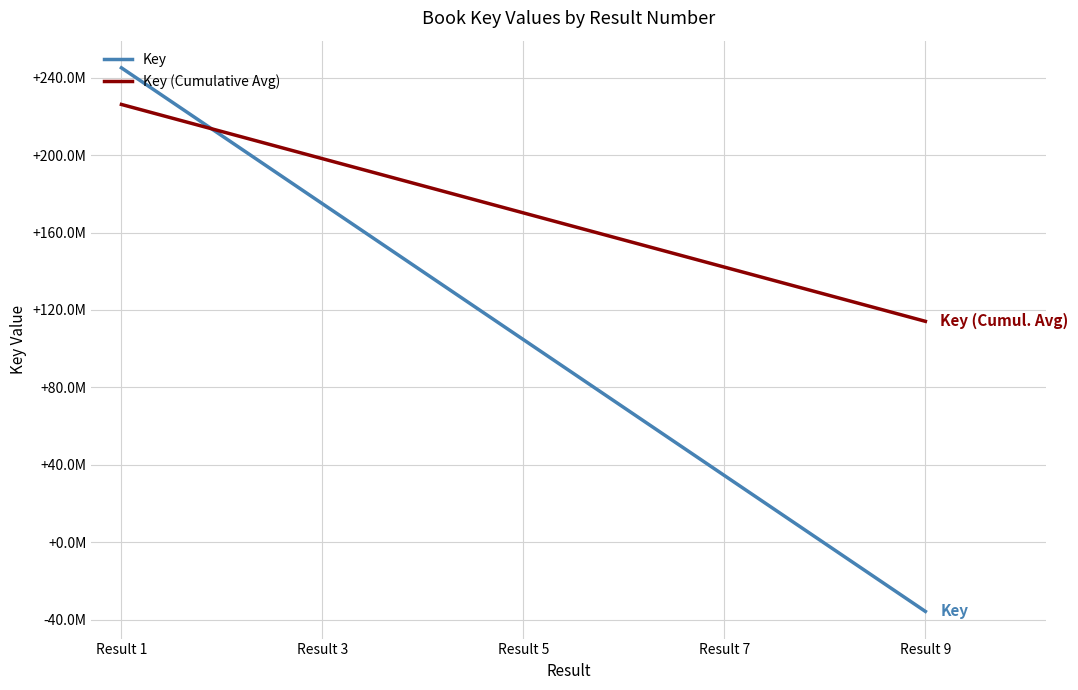

Does the chart display data point markers on the line(s)?

No